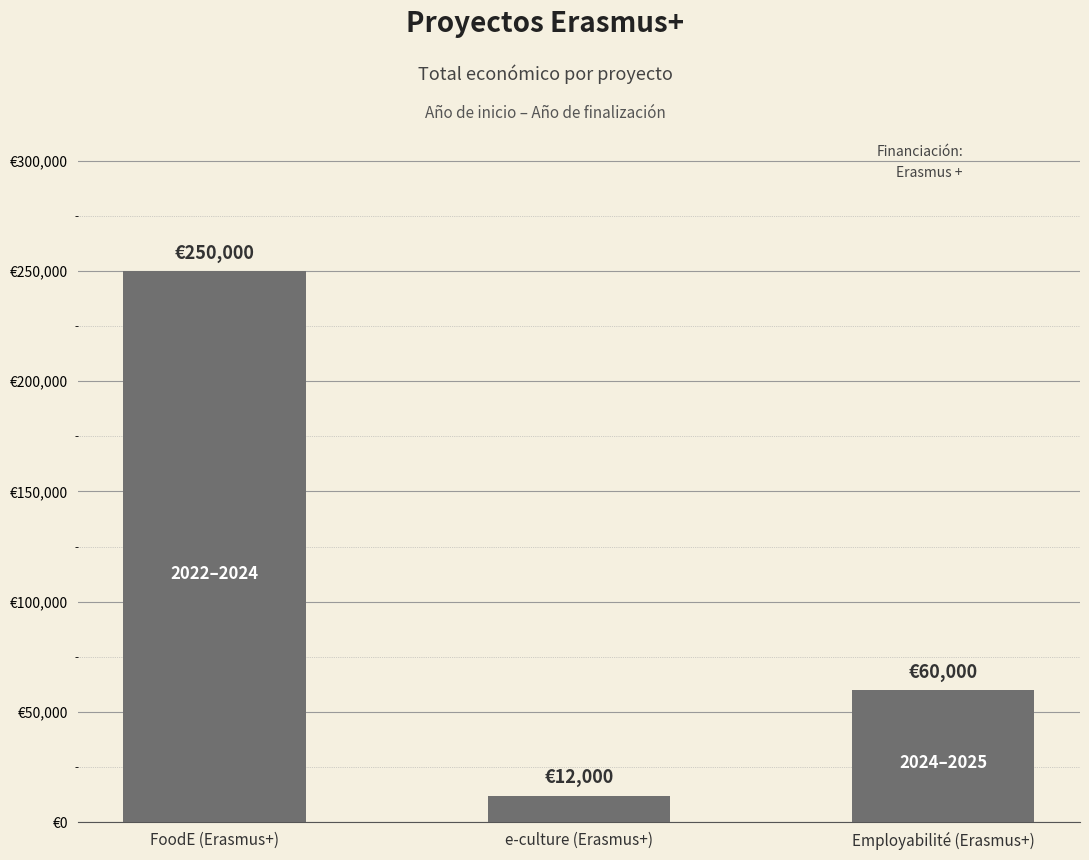

At which label is the value closest to 131000?

Employabilité (Erasmus+)